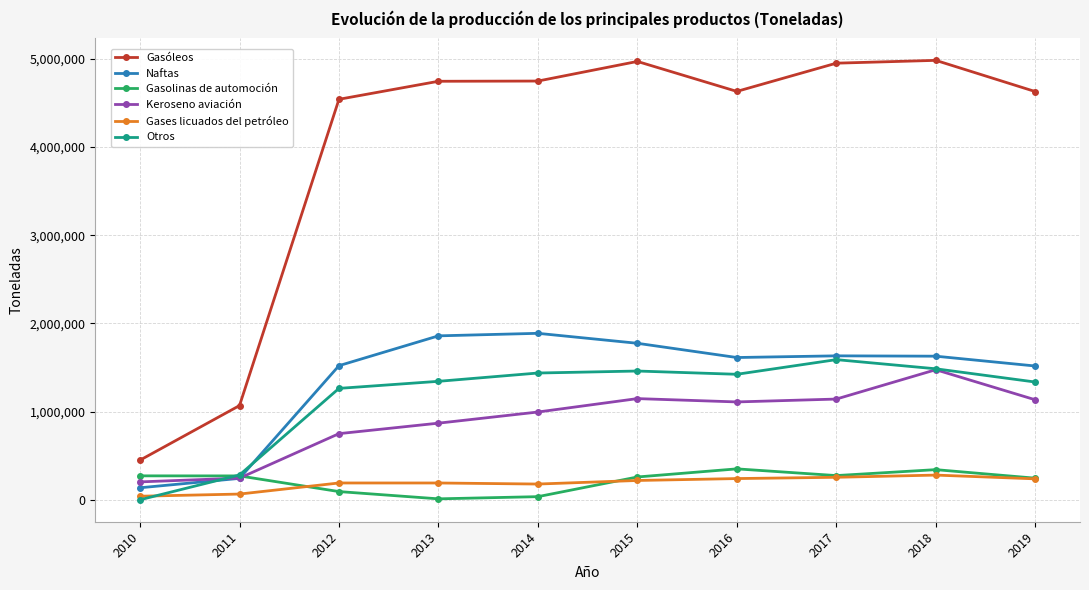

What is the maximum value shown in the chart?

4979635